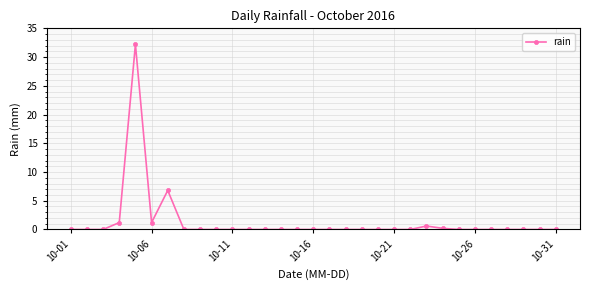

True or false: there are more than 1 points higher than both neighbors.

True